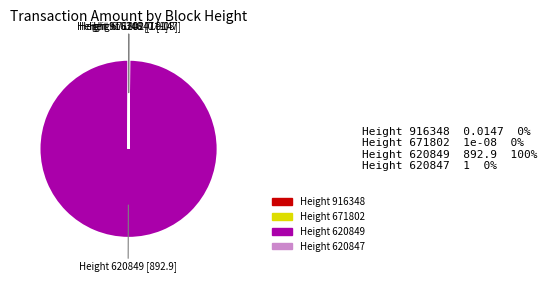

Which slice is the largest?

Height 620849